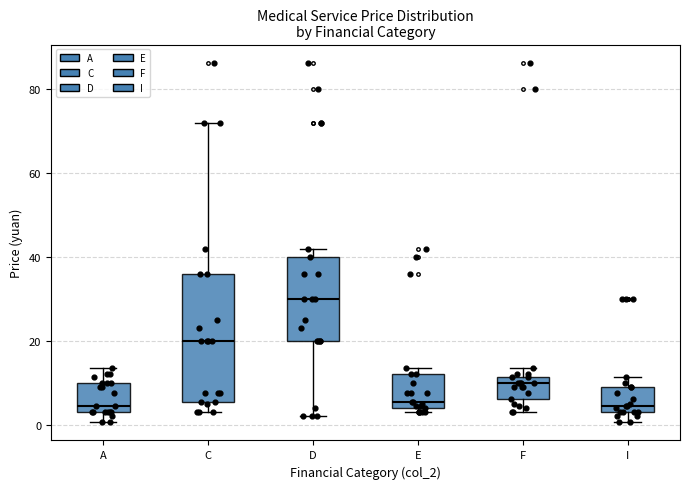

Where does the upper whisker of the box for I end on the y-axis? The values are not printed on the chart, so give them approximately, as read against the axis.

12